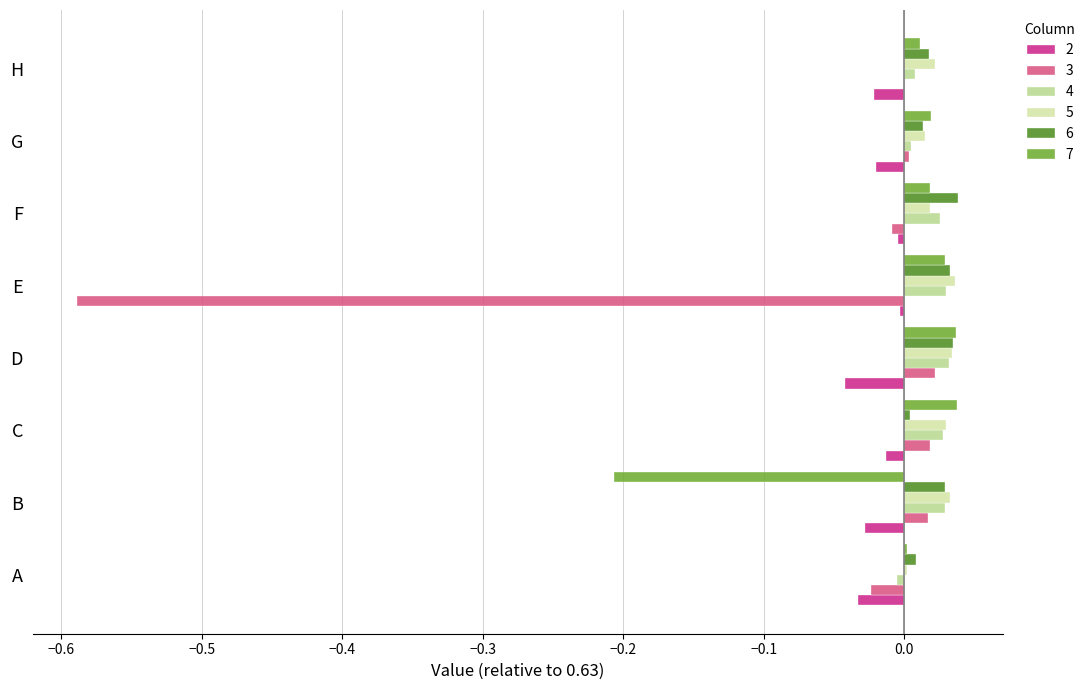

At how many categories does at least one series exceed 0?

8